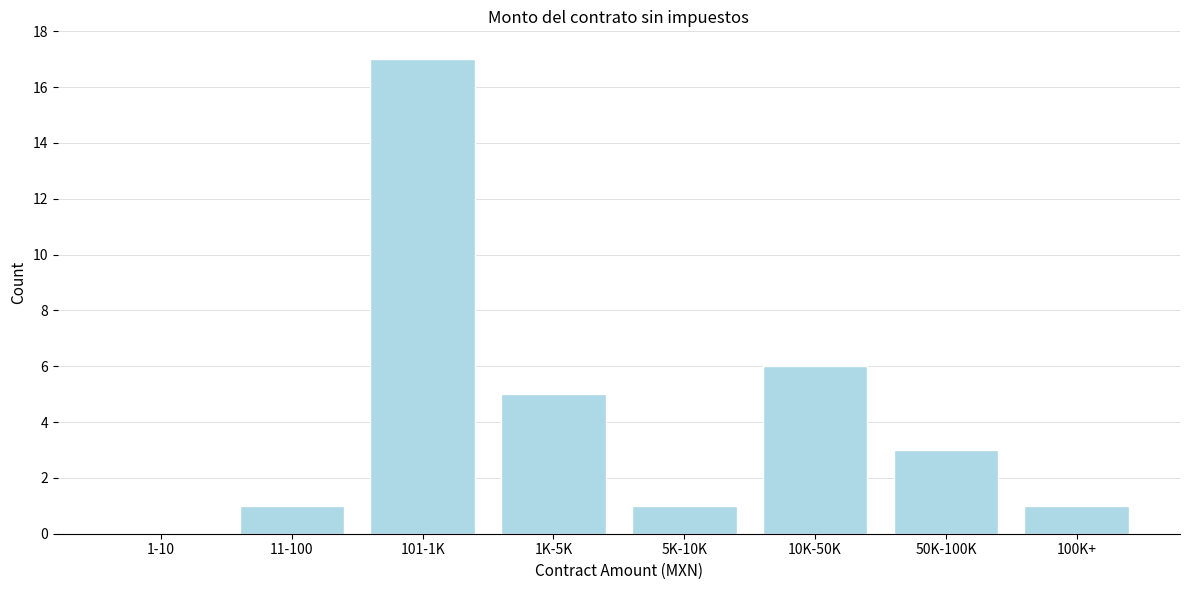

Reading right to left, what are all the values shown in this chart?

100K+=1	50K-100K=3	10K-50K=6	5K-10K=1	1K-5K=5	101-1K=17	11-100=1	1-10=0